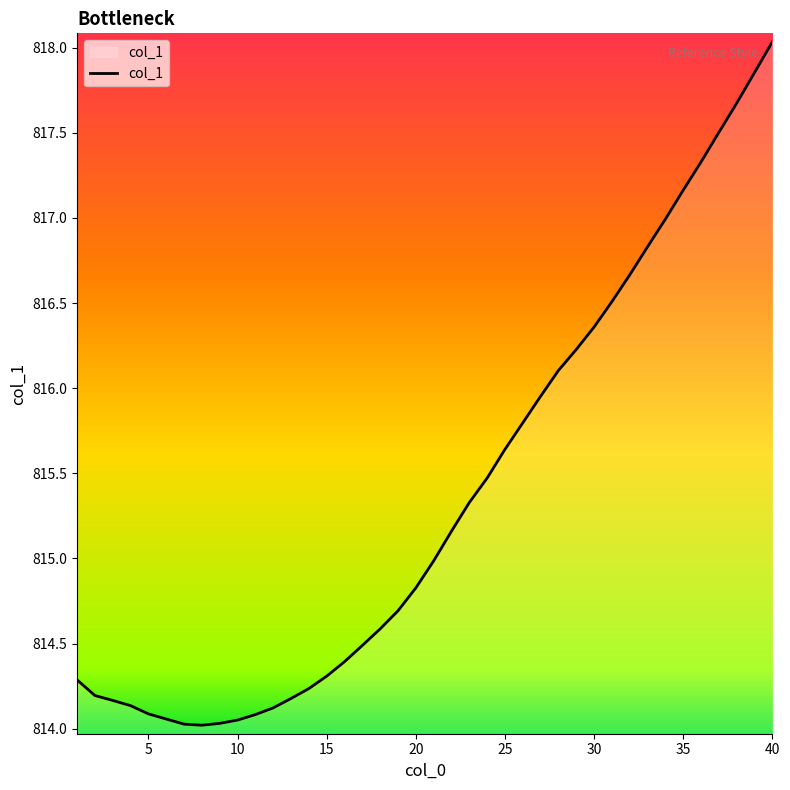

Does the chart display data point markers on the line(s)?

No